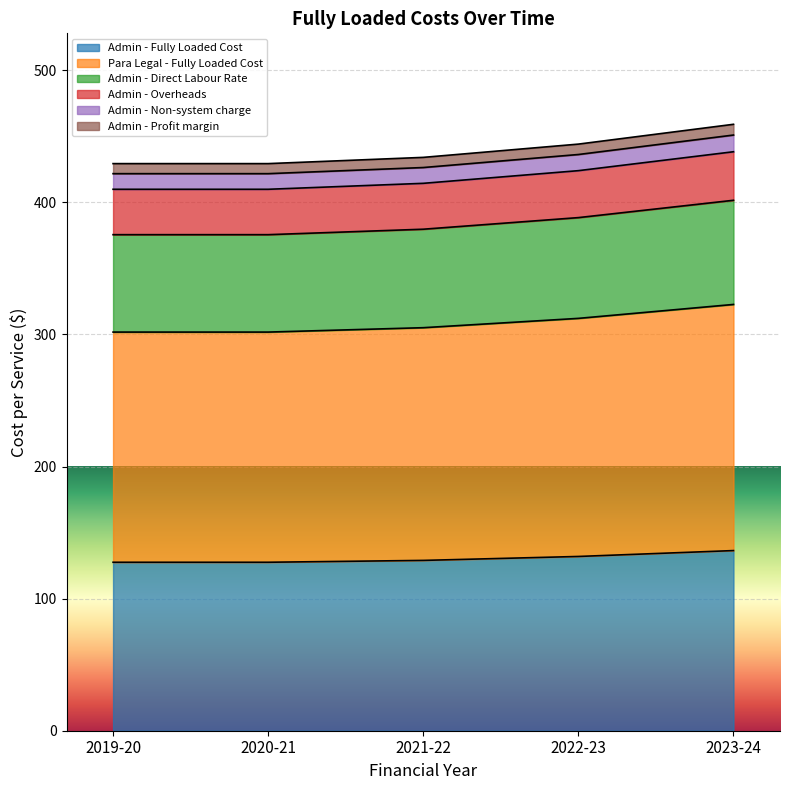

Between 2020-21 and 2023-24, which is larger?

2023-24